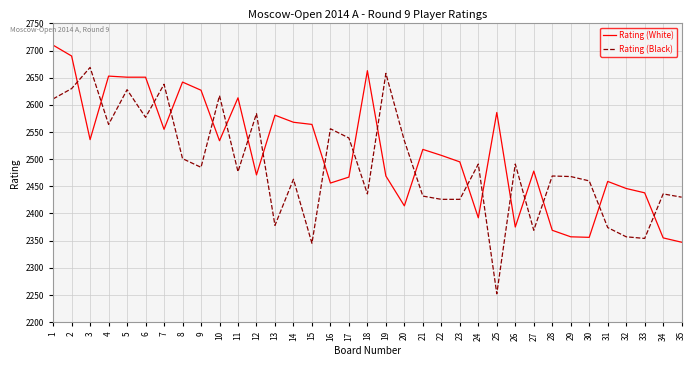

Rank the series at 13 from highest to lowest value.

Rating (White), Rating (Black)